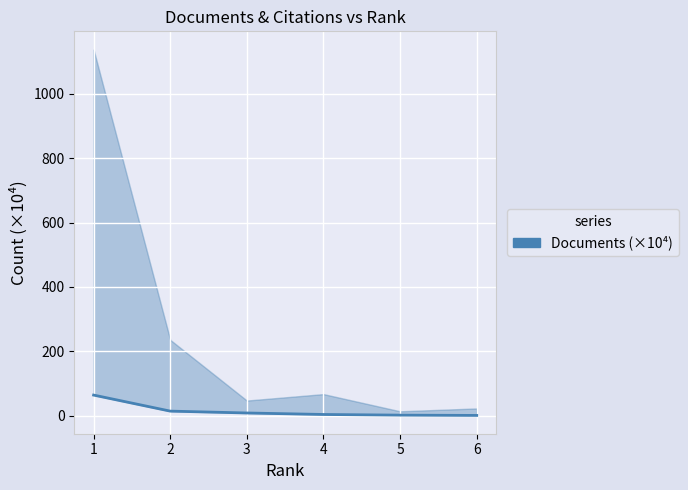

Reading right to left, extract all data points from this chart.

6=1.4	5=2.3	4=4.3	3=8.9	2=14.7	1=64.5